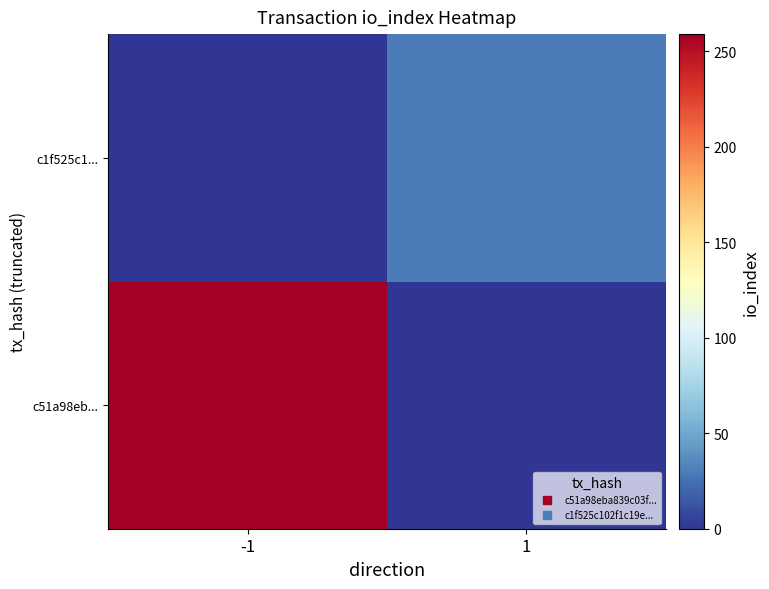

What is the difference between the highest and lowest values at -1?

259